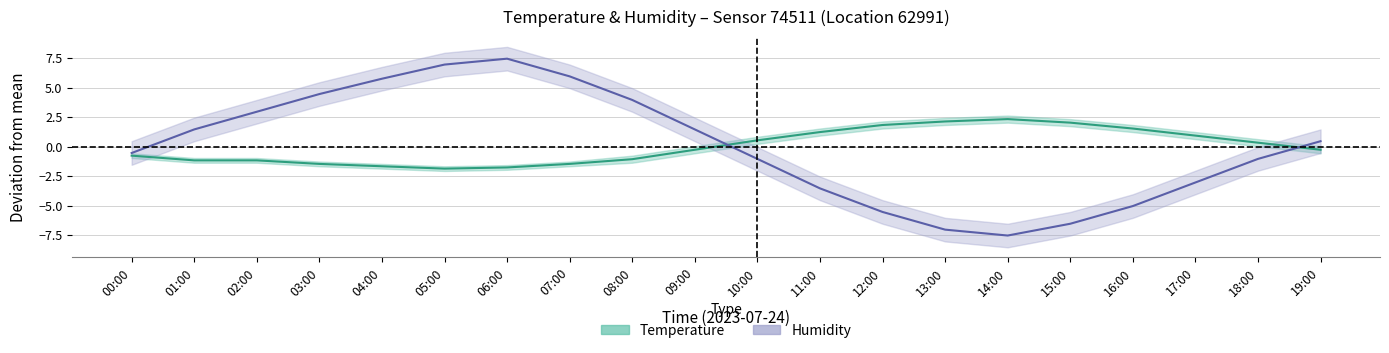

How many negative values does the Humidity series have?

10